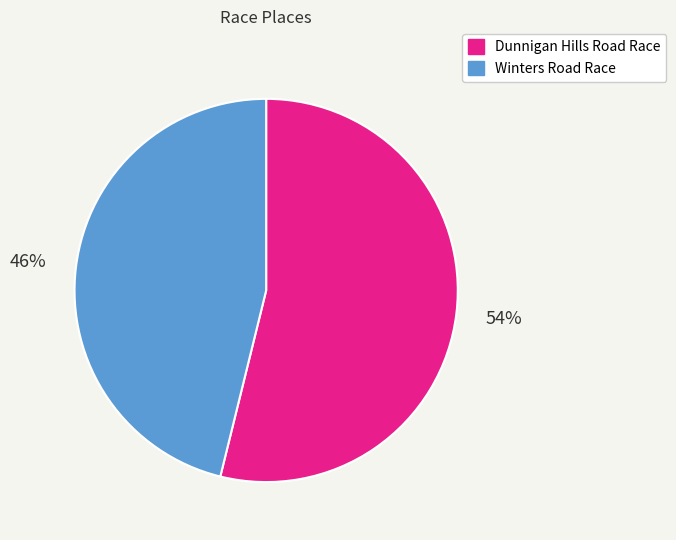

Count the number of slices in the pie.

2